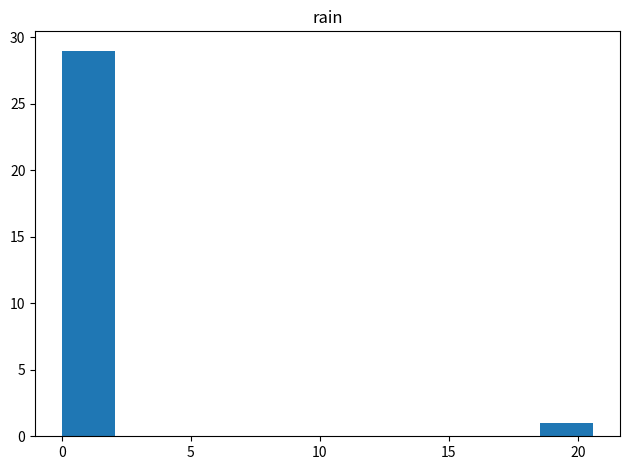

Over which range of the x-axis is the bar tallest?

0.0 to 2.0